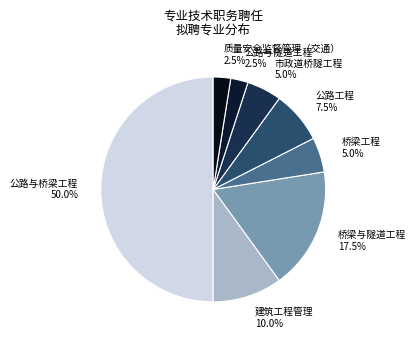

Is the sum of 桥梁与隧道工程 and 公路与桥梁工程 greater than half?

Yes